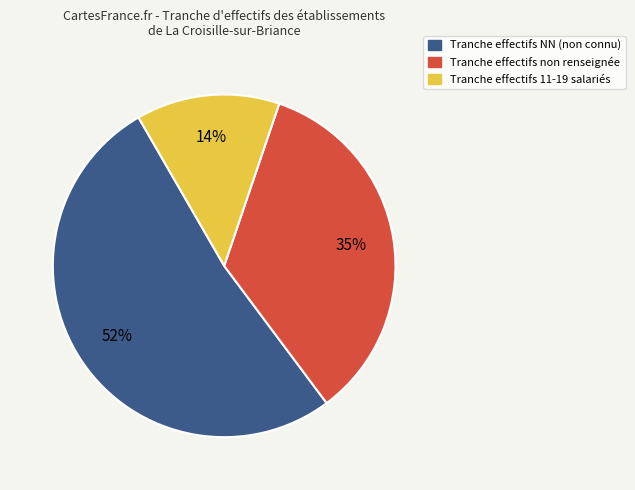

Is there any slice that represents more than half of the pie?

Yes